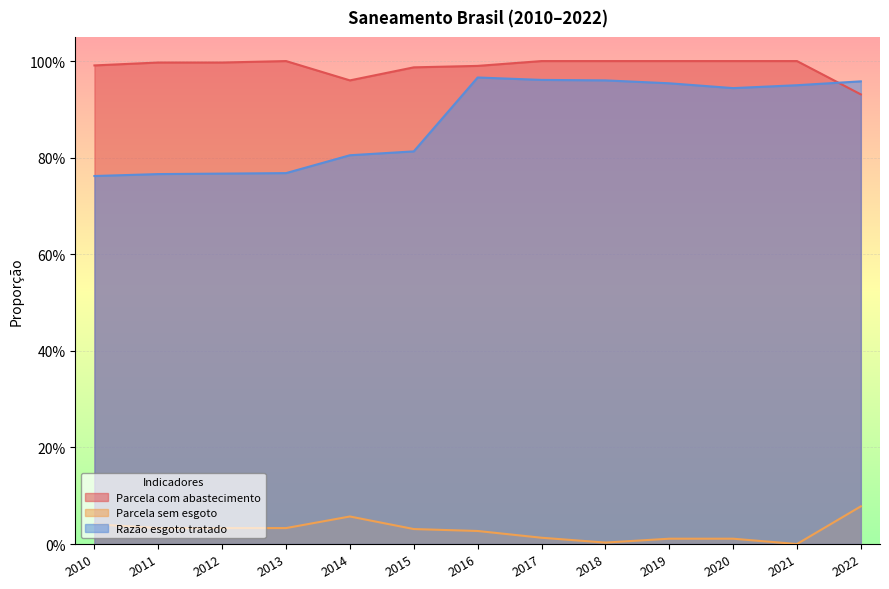

At which category is the sum across all series the highest?

2016